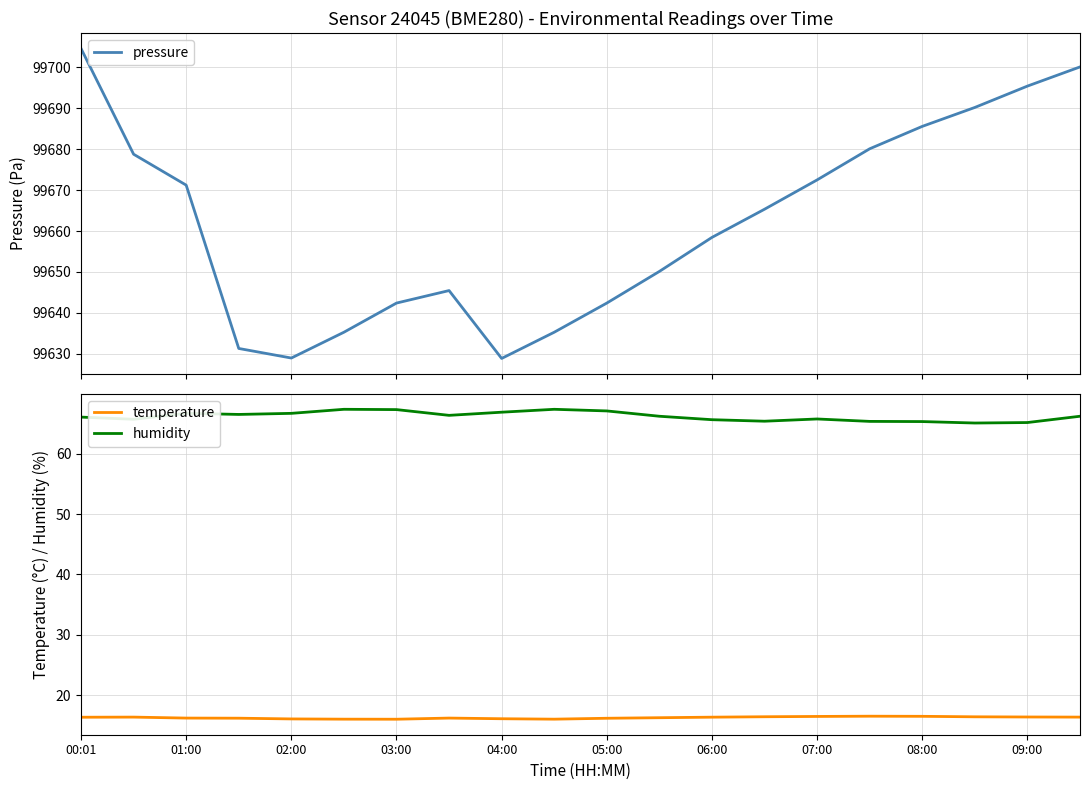

What is the highest value of the humidity series?

67.3